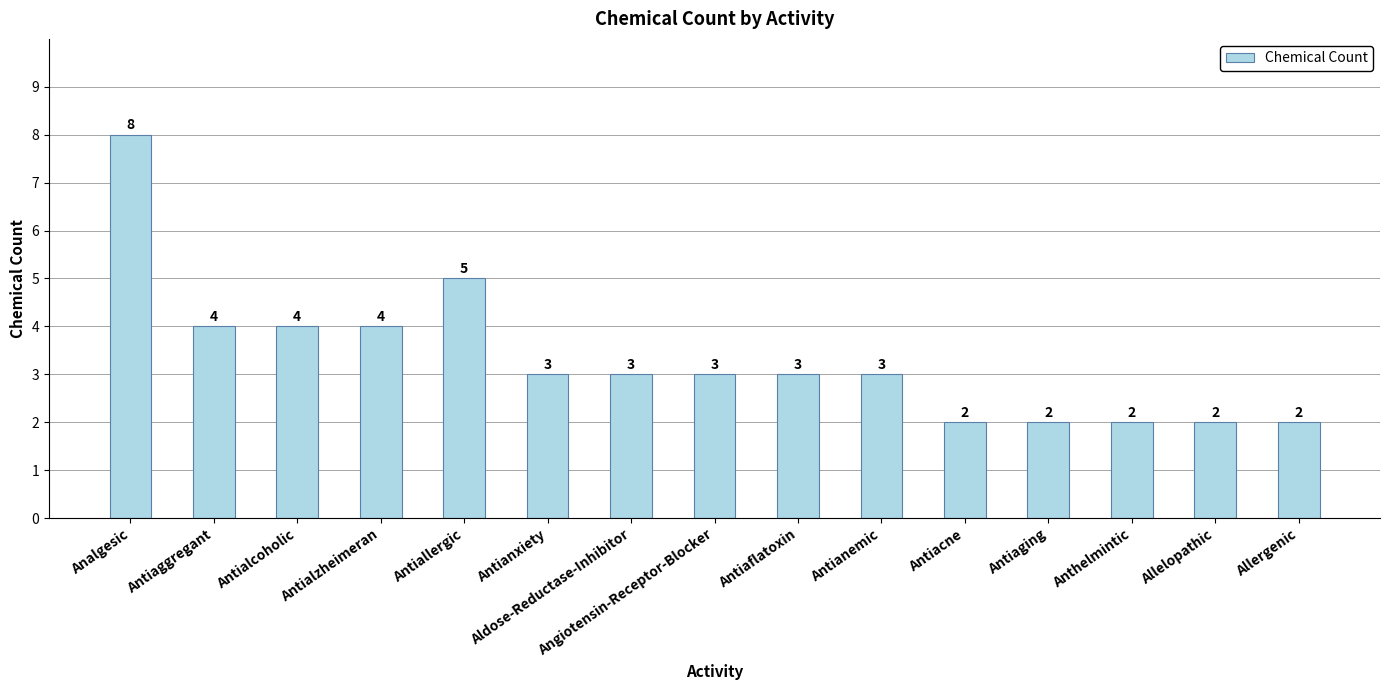

How many data points are less than 3?

5